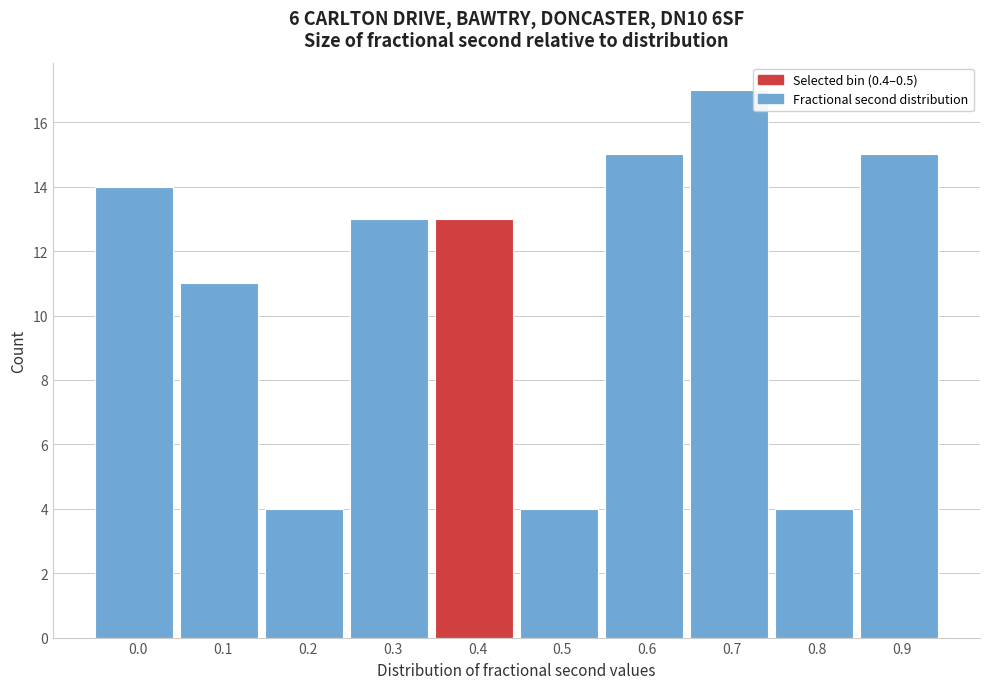

Reading left to right, transcribe all the data shown in this chart.

0.0=14	0.1=11	0.2=4	0.3=13	0.4=13	0.5=4	0.6=15	0.7=17	0.8=4	0.9=15